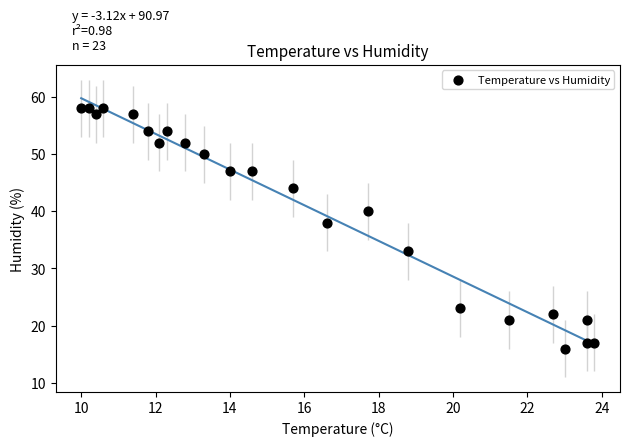

What is the range of Y values (max minus min)?

42